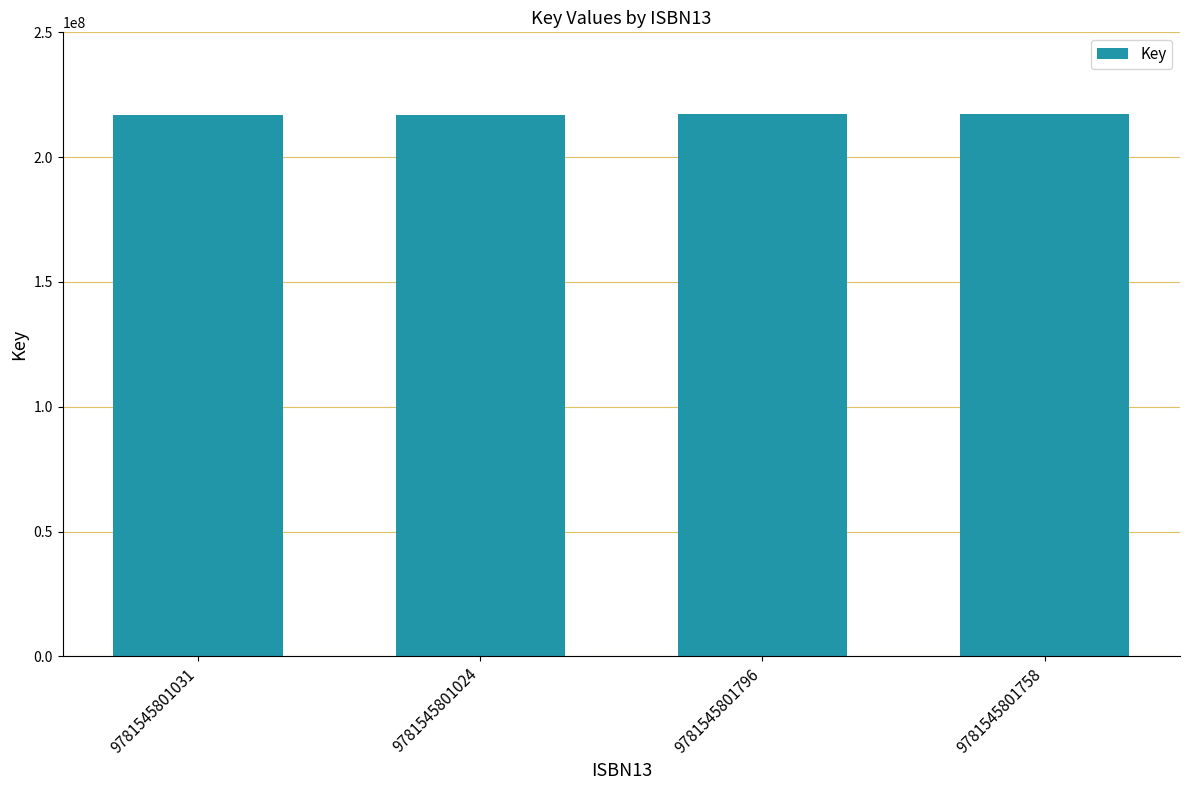

What is the maximum value shown in the chart?

217266965